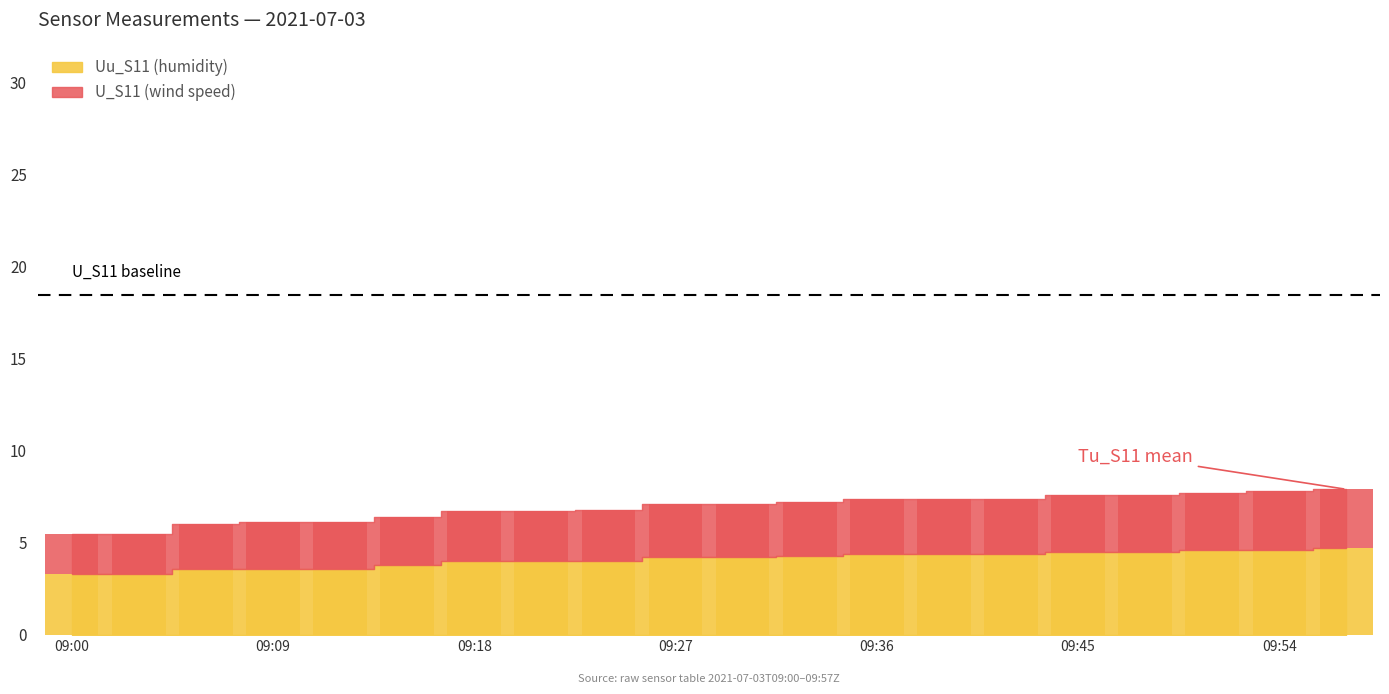

What is the difference between the maximum and minimum values in the U_S11 series?

1.0